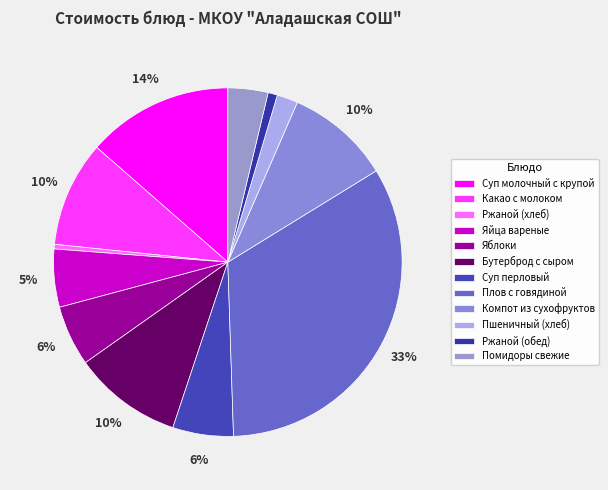

Which has a higher value, Яблоки or Какао с молоком?

Какао с молоком